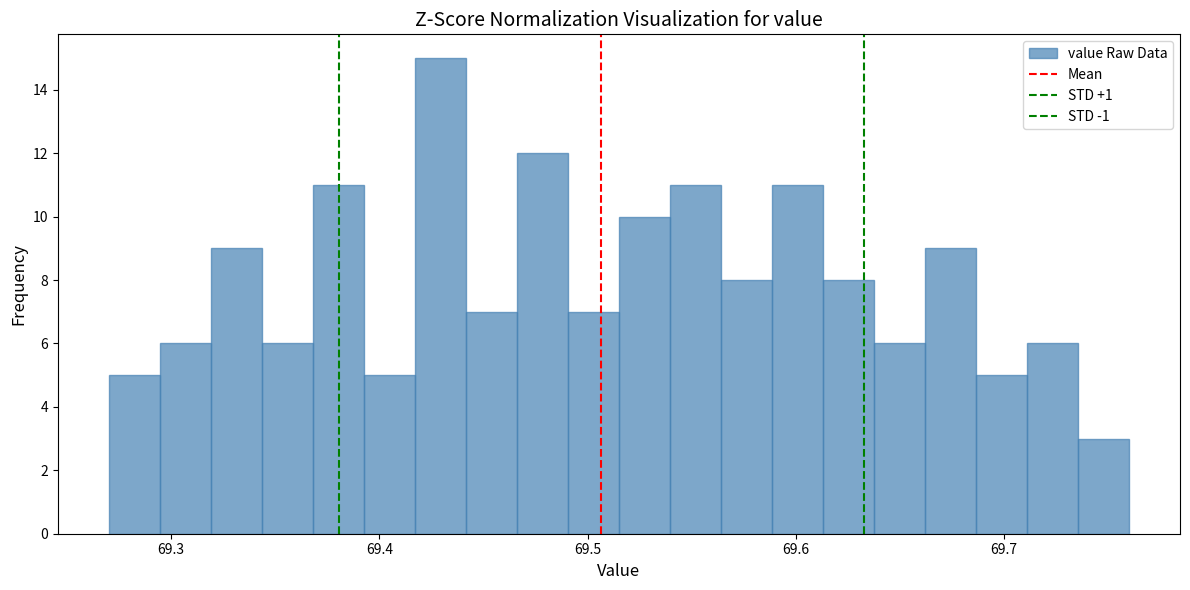

Read against the x-axis, roughly where is the centre of the tallest bar?

69.43